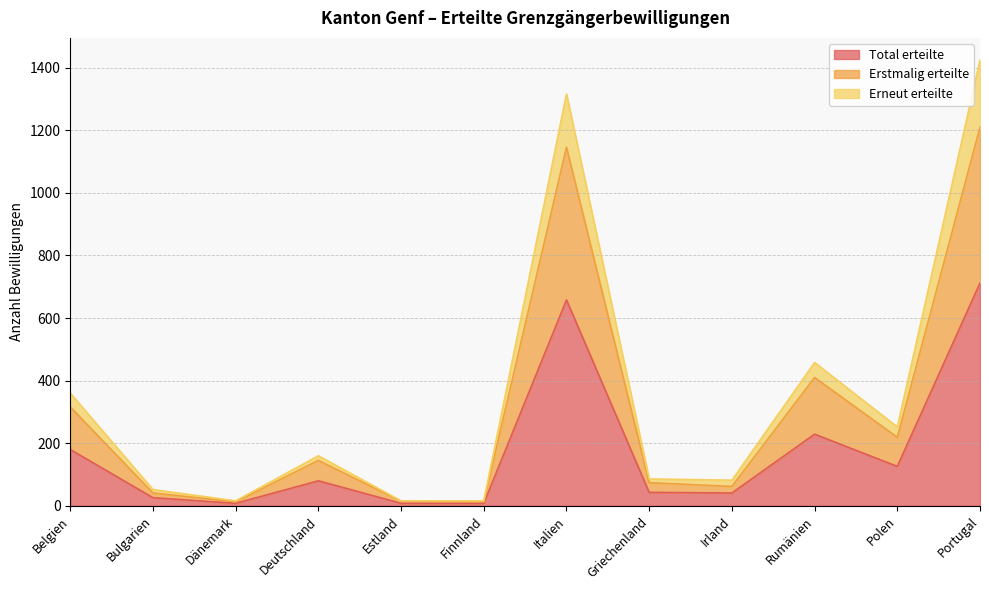

True or false: Erstmalig erteilte has a value of 470 at Italien.

False